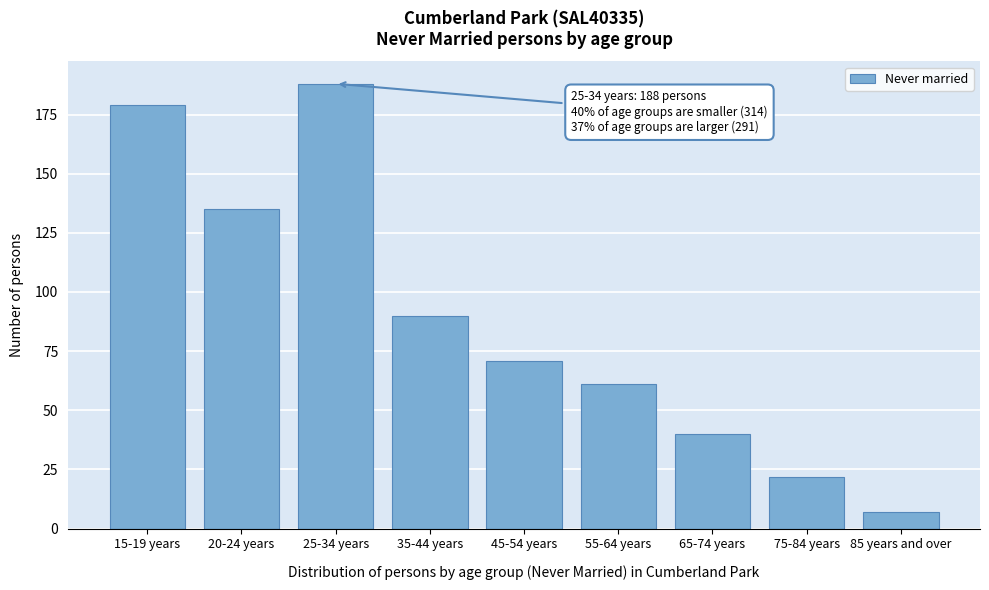

Reading left to right, what are all the values shown in this chart?

15-19 years=179	20-24 years=135	25-34 years=188	35-44 years=90	45-54 years=71	55-64 years=61	65-74 years=40	75-84 years=22	85 years and over=7